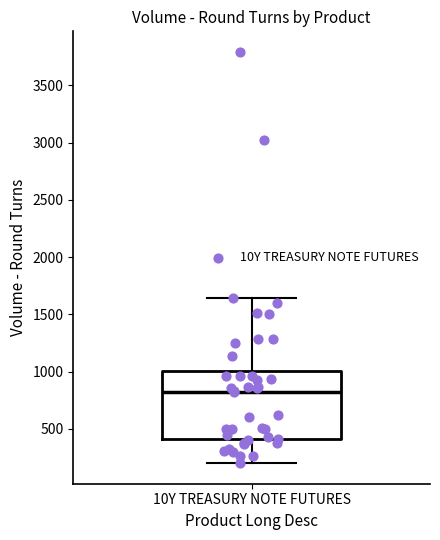

Transcribe this box plot: give where the median line is, the range the box spans, and where the two whiskers end, as read against the y-axis. The values are not printed on the chart, so give them approximately, as read against the axis.

median 850, box 400 to 1000, whiskers 200 to 1650